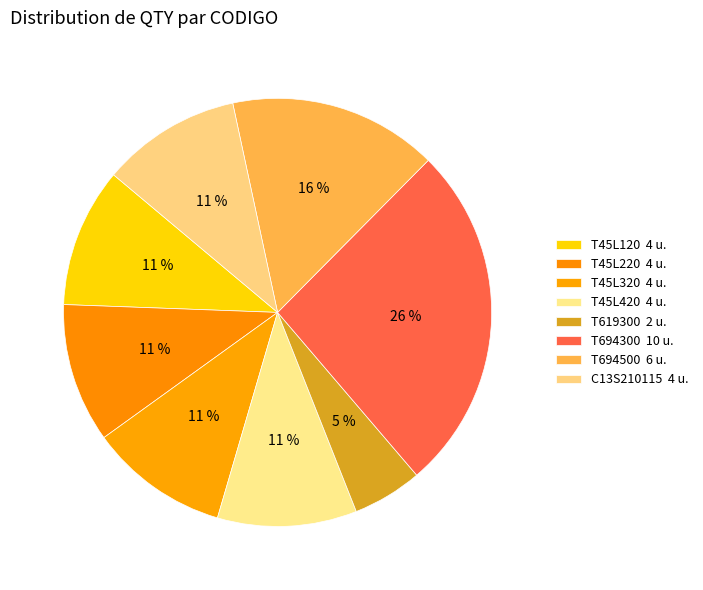

To the nearest percent, what portion does T694500 represent?

16%